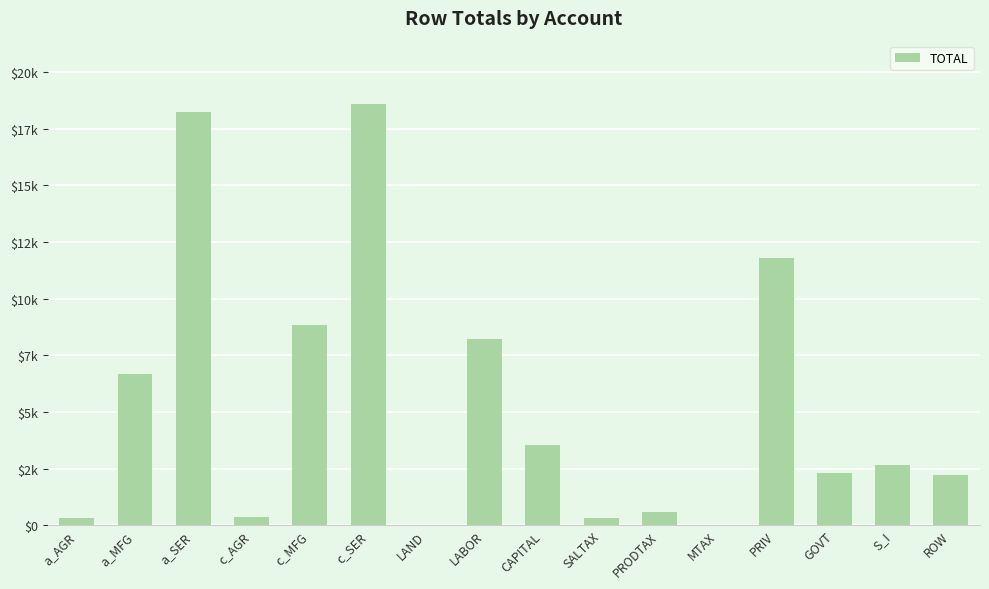

The chart shows a value of 5151.0 at a_SER. True or false?

False